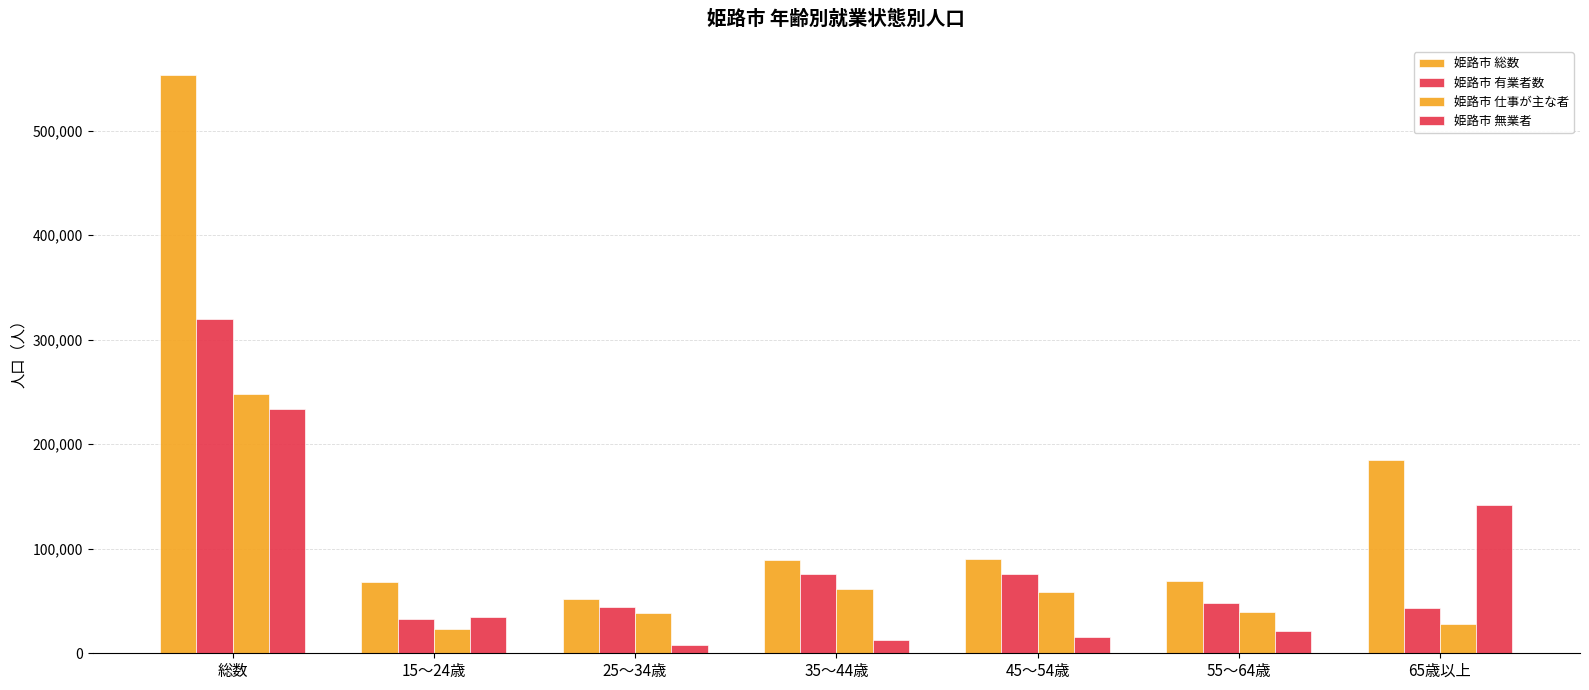

Which category has the lowest value across all series?

25～34歳